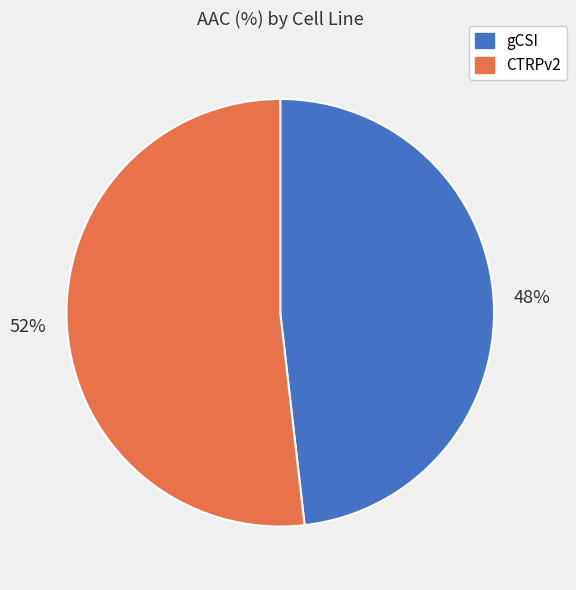

Is there a majority slice in this chart?

Yes